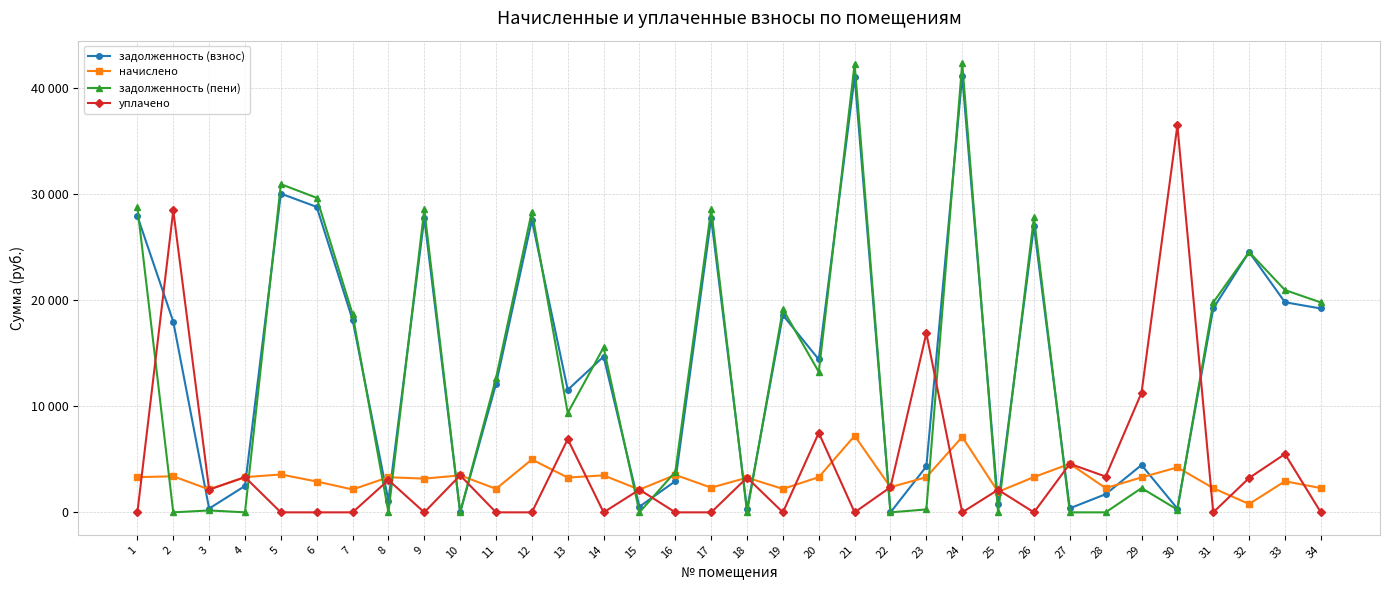

Does the chart have visible grid lines?

Yes